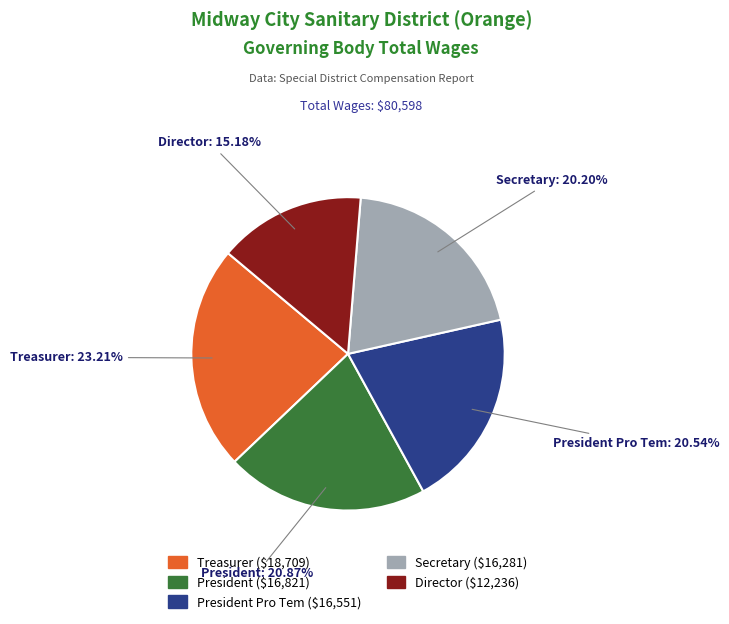

What is the ratio of the value at Director to the value at President Pro Tem?

0.7